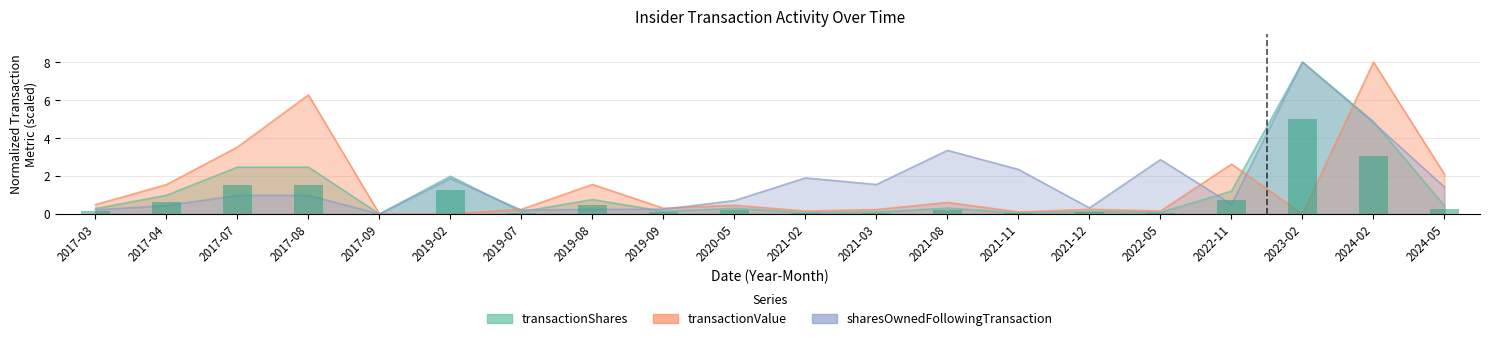

Which label corresponds to the smallest value in the chart?

2017-09